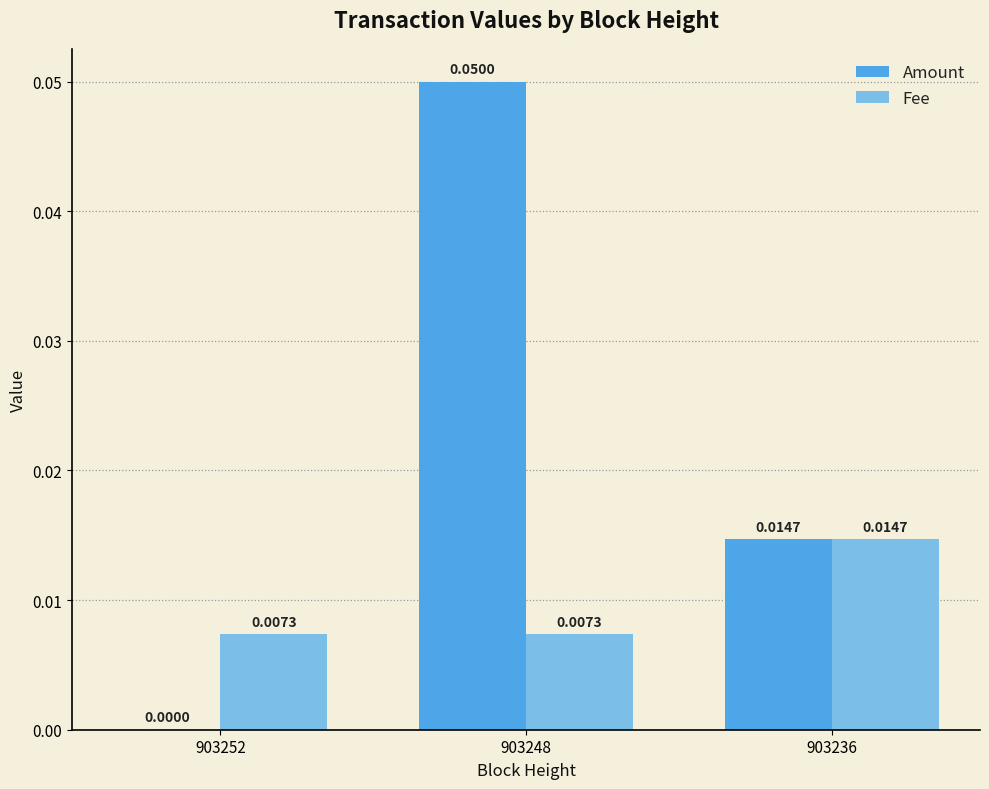

Which series changed the most between 903248 and 903236?

Amount